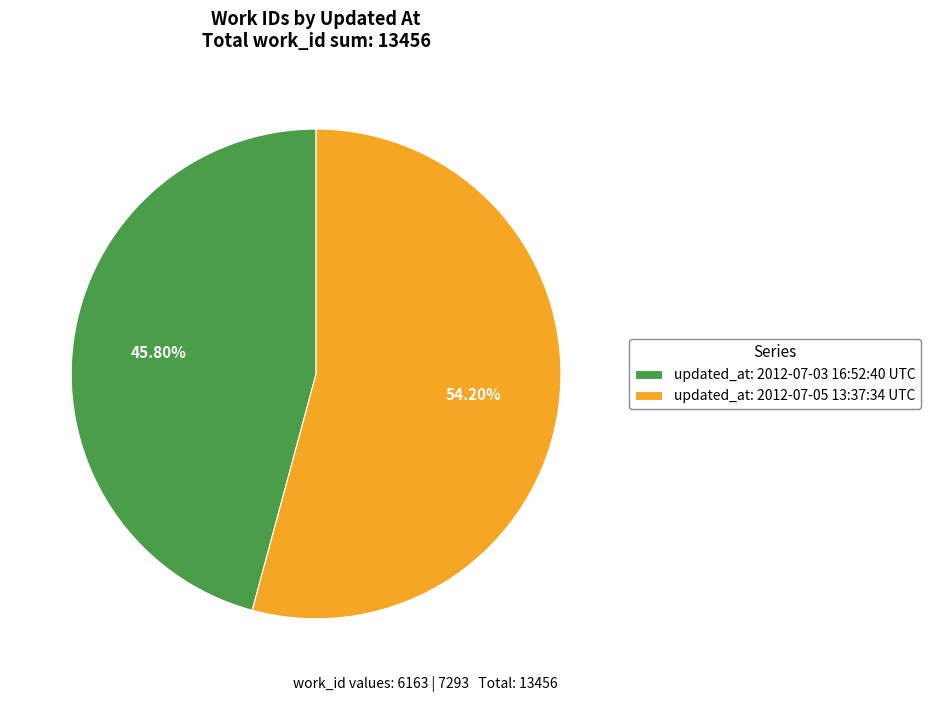

To the nearest percent, what is the average slice percentage?

50%